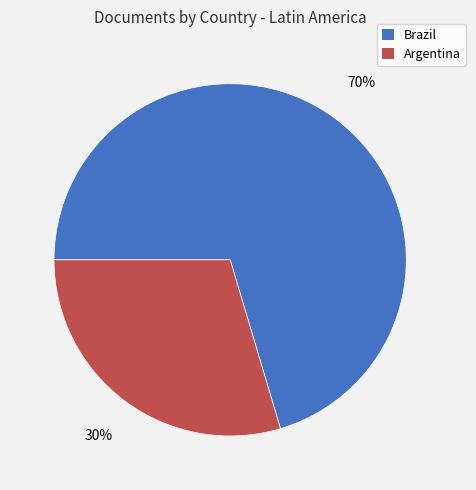

What is the smallest slice in the pie chart?

Argentina